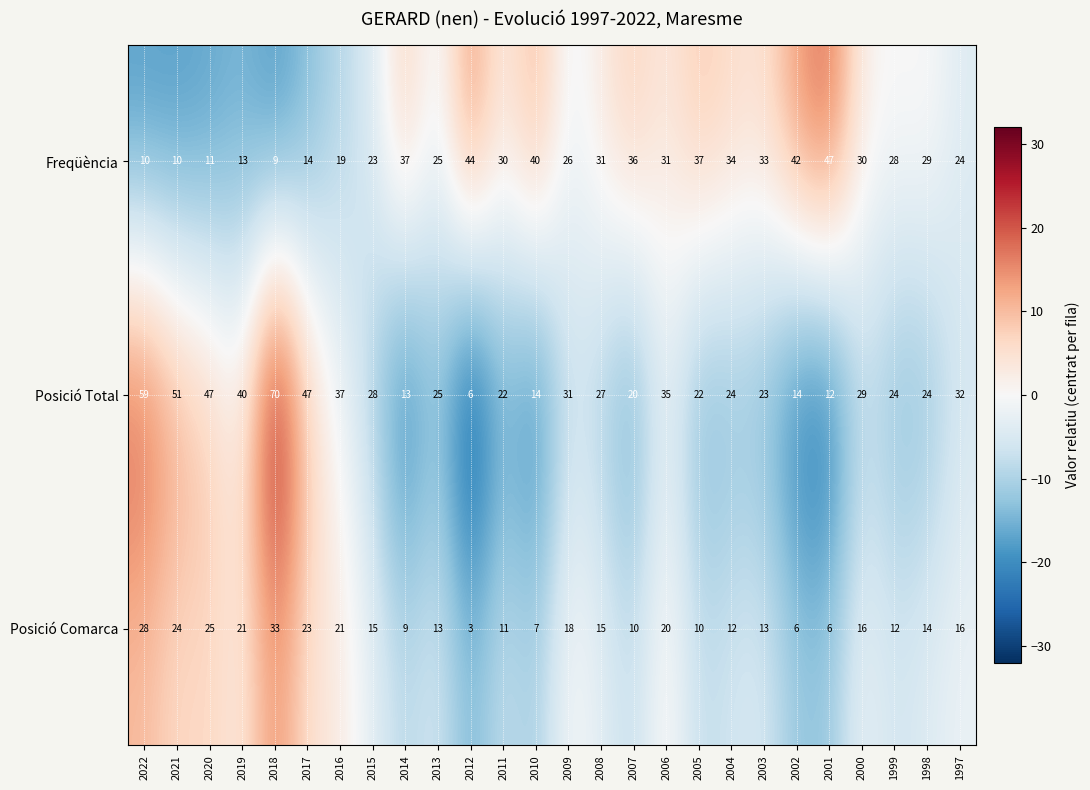

At 2012, list the series in order from largest to smallest.

Freqüència, Posició Total, Posició Comarca